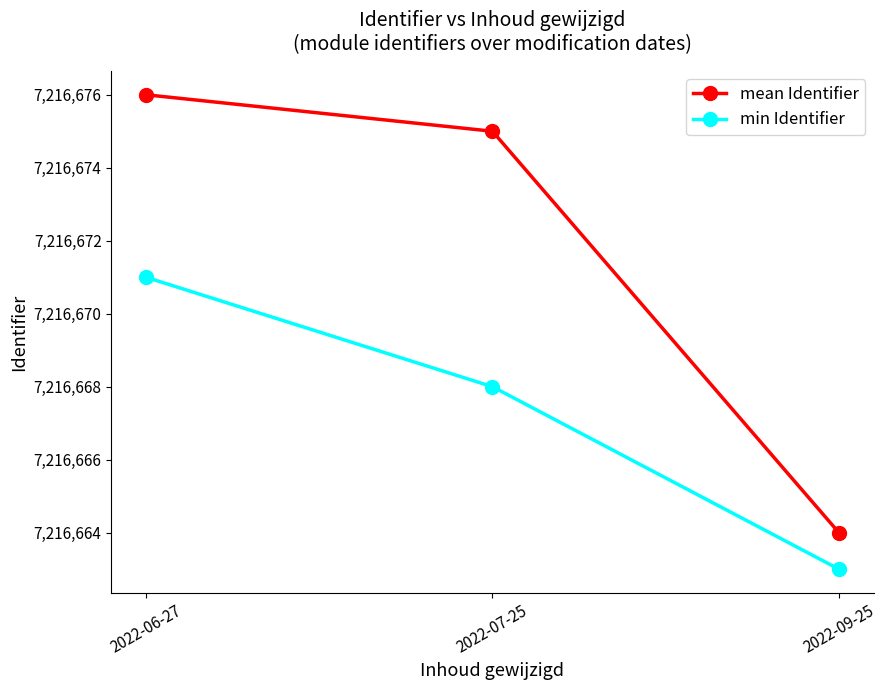

What position from the left is 2022-07-25?

2